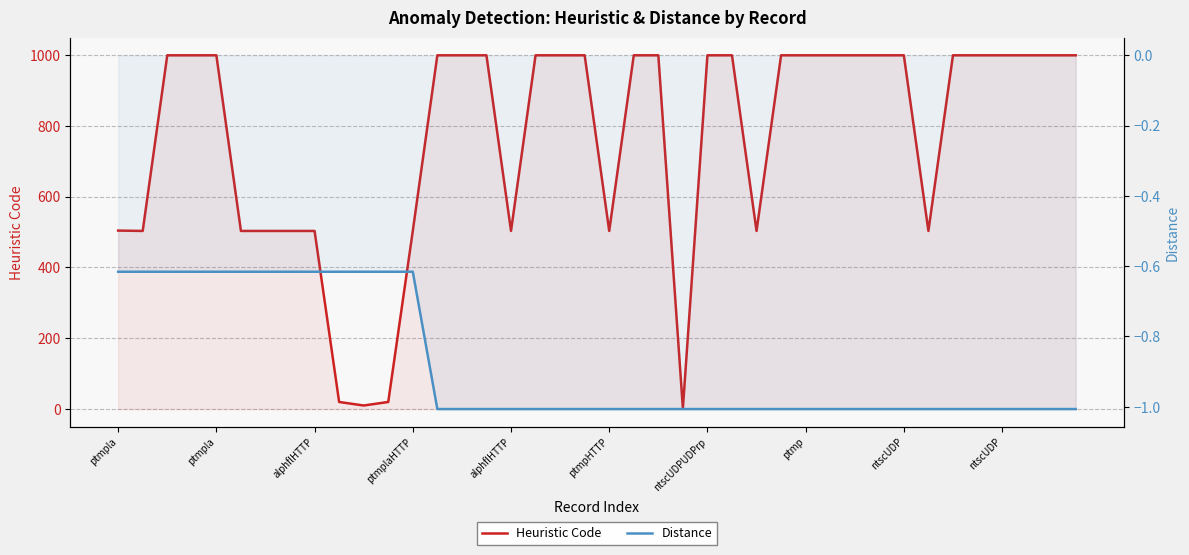

True or false: Heuristic Code and Distance cross at least once.

False